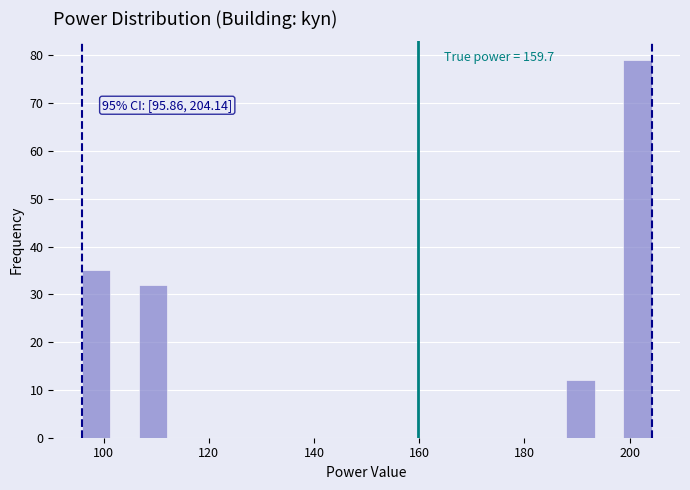

Around what value on the x-axis is the tallest bar? Give the approximate position of its centre, as read against the axis.

202